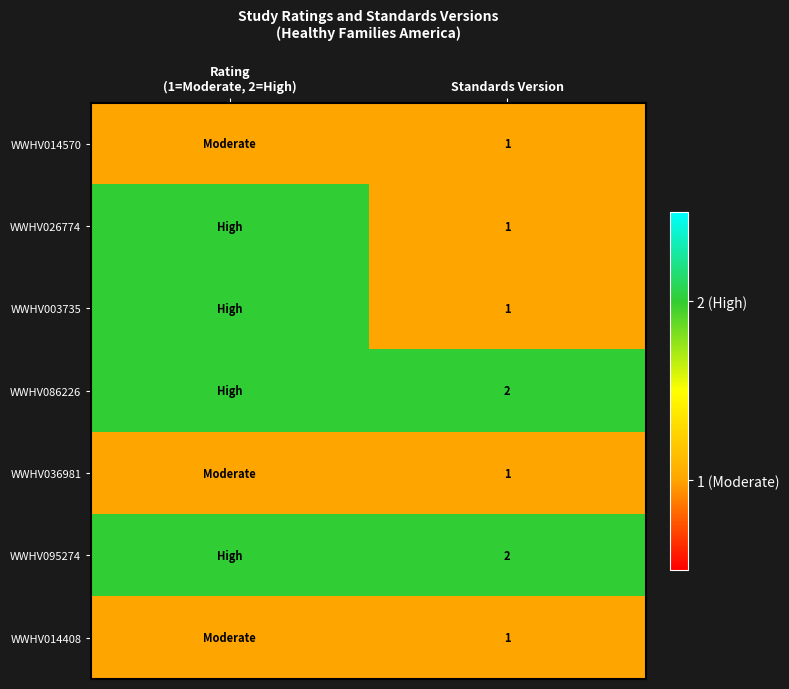

Is the value of WWHV036981 at Standards Version greater than the value of WWHV086226 at Standards Version?

No